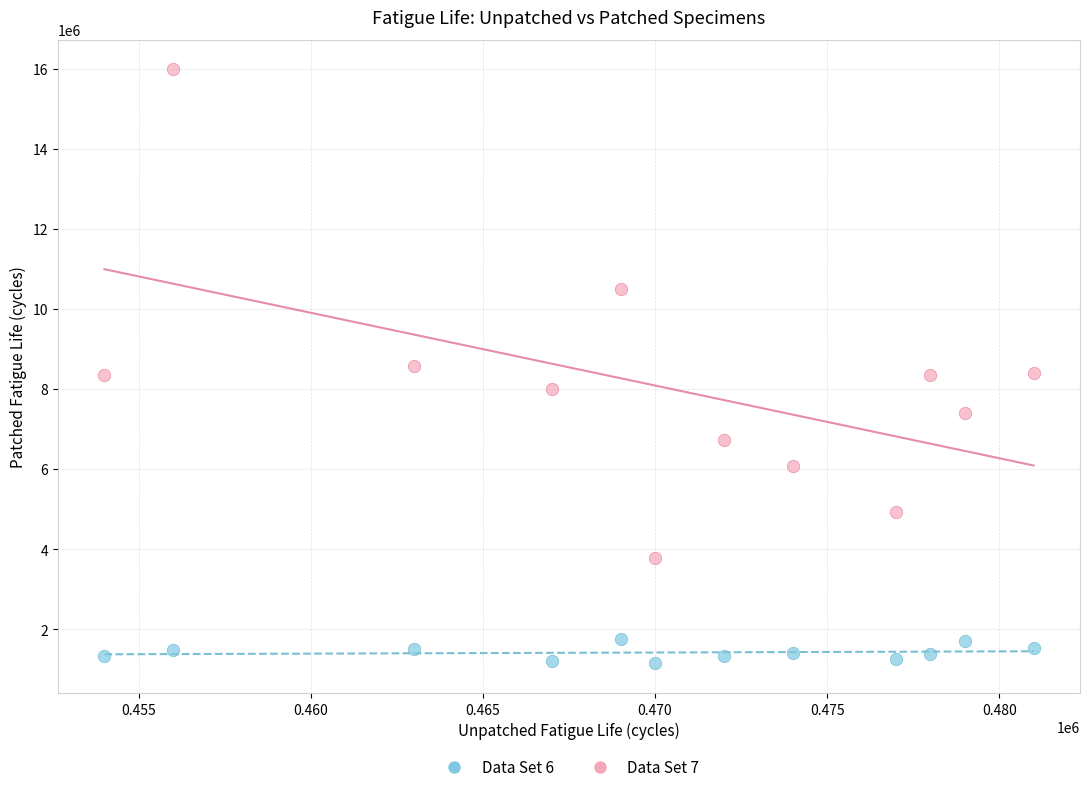

Across all data points, what is the range of X values (max minus min)?

27000